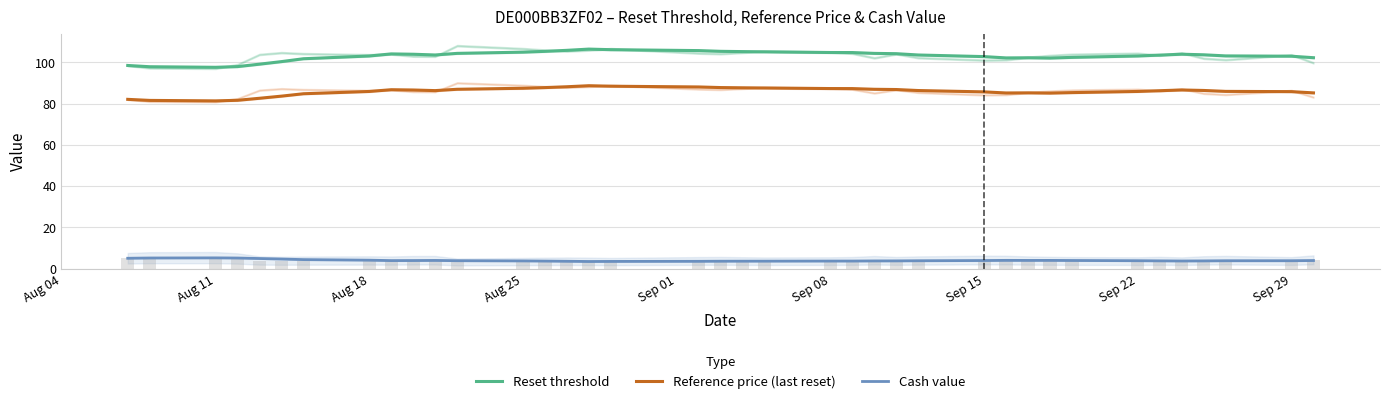

What is the value of the Reset threshold bar at the 7th from the left?

101.7